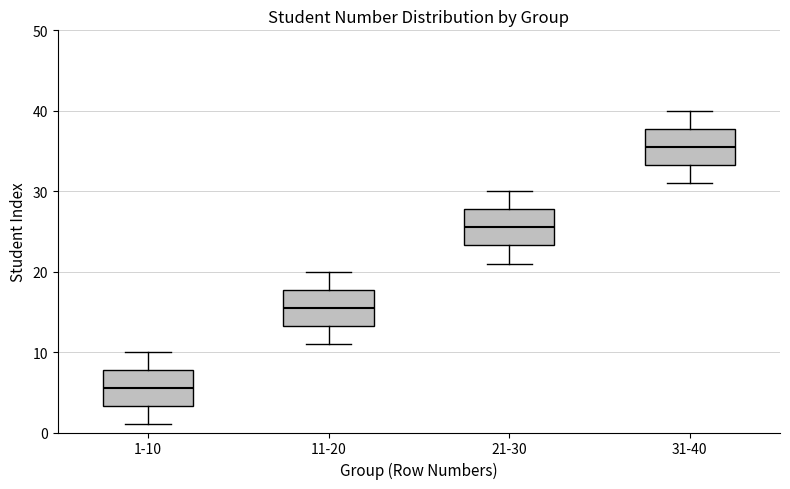

Where does the upper whisker of the box for 1-10 end on the y-axis? The values are not printed on the chart, so give them approximately, as read against the axis.

10